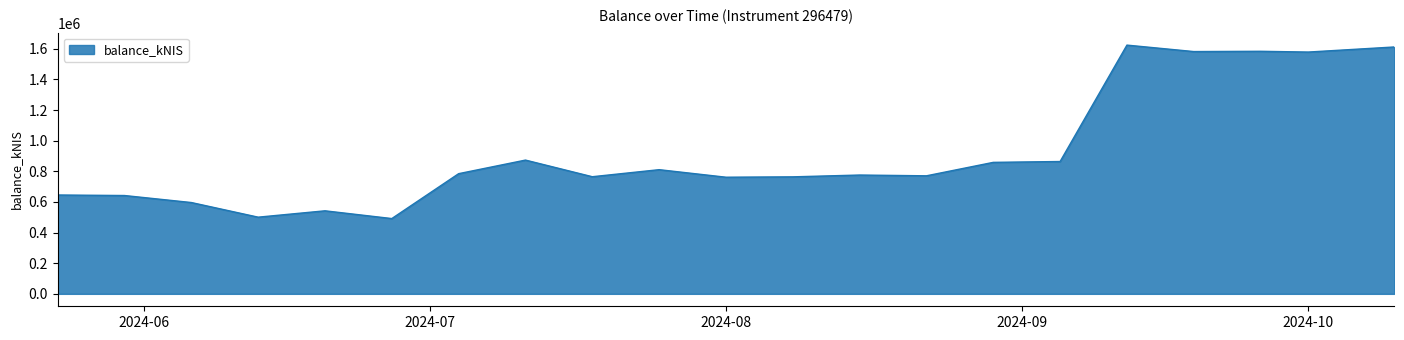

What is the minimum value shown in the chart?

491736.6